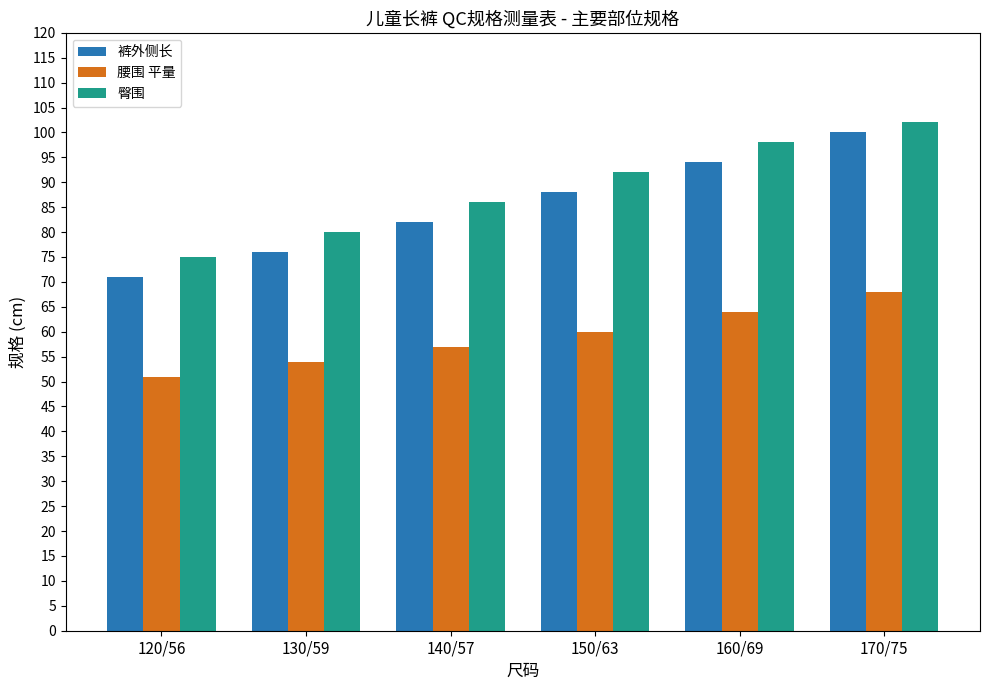

List the labels in order of 腰围 平量 value, largest first.

170/75, 160/69, 150/63, 140/57, 130/59, 120/56